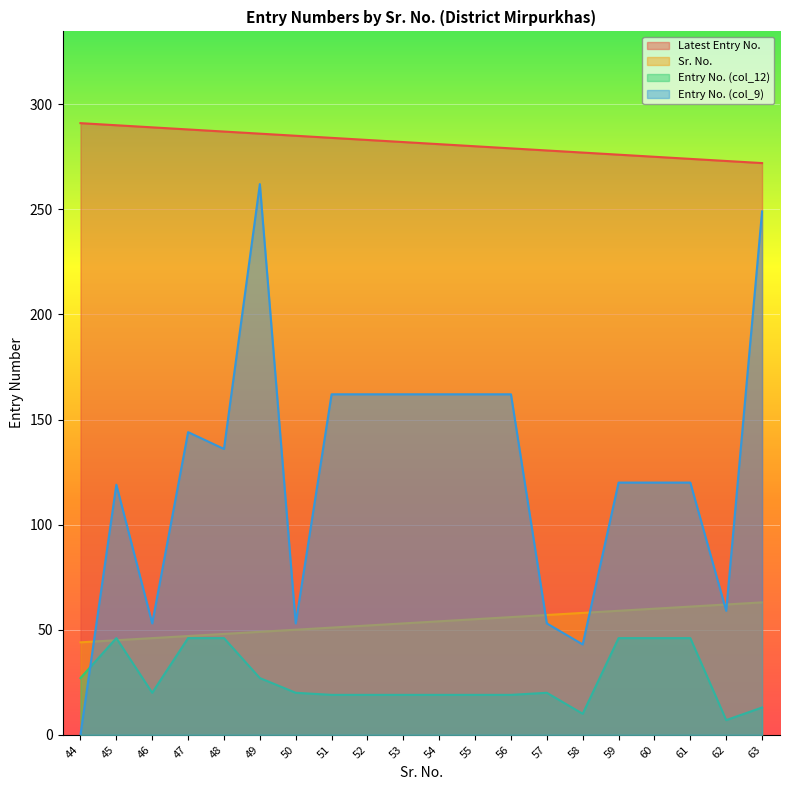

What are all the series names shown in the legend?

Latest Entry No., Sr. No., Entry No. (col_12), Entry No. (col_9)